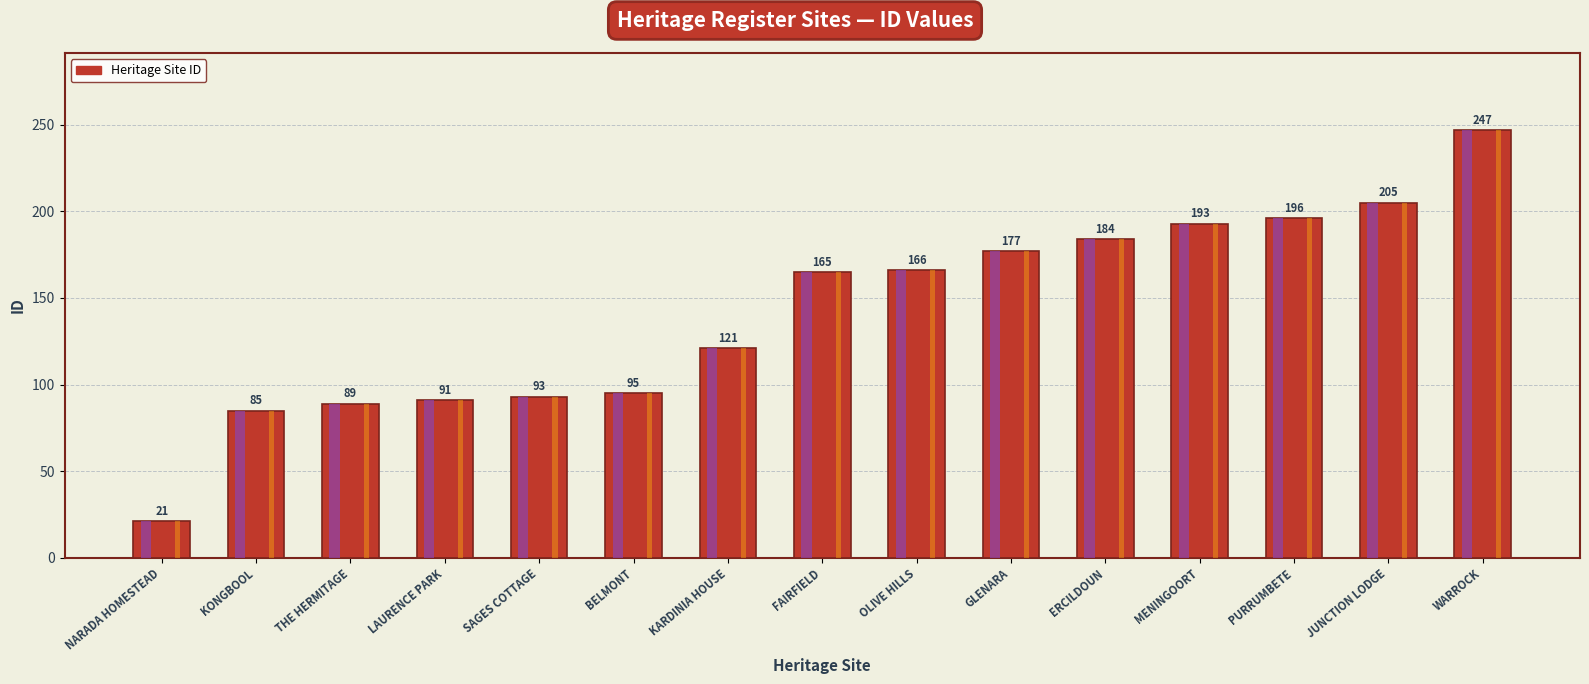

What is the label of the 8th bar from the right?

FAIRFIELD